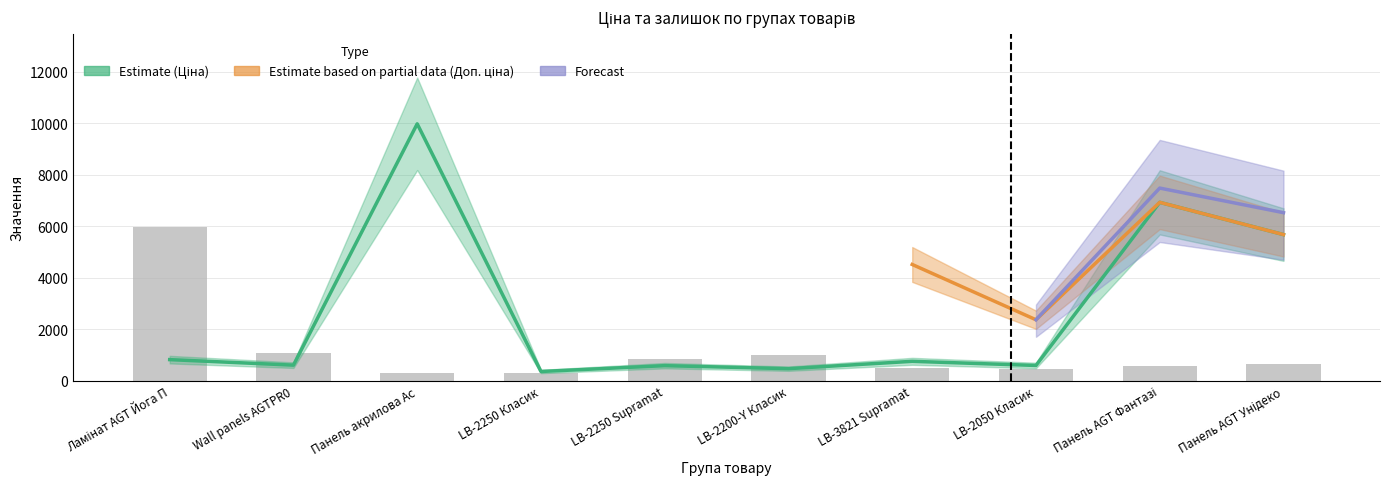

Are the bars horizontal?

No